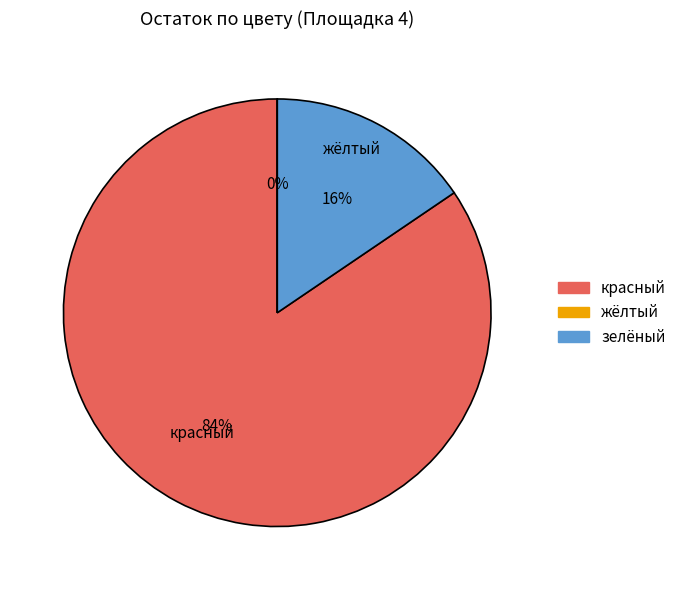

Rank the series by their average value, from highest to lowest.

красный, жёлтый, зелёный